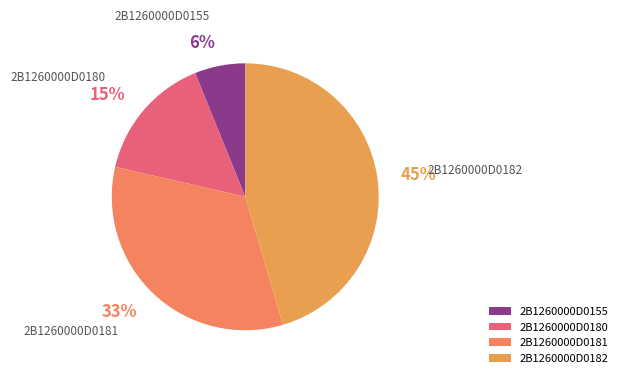

How many segments does this pie chart have?

4